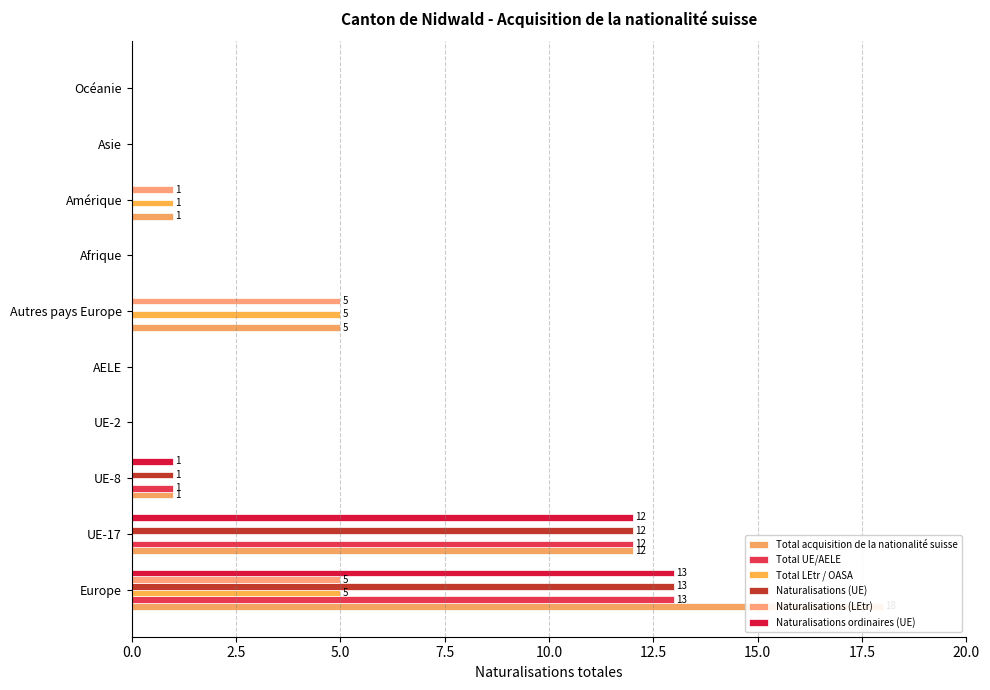

Is the value of Naturalisations ordinaires (UE) at UE-17 greater than the value of Total UE/AELE at UE-17?

No